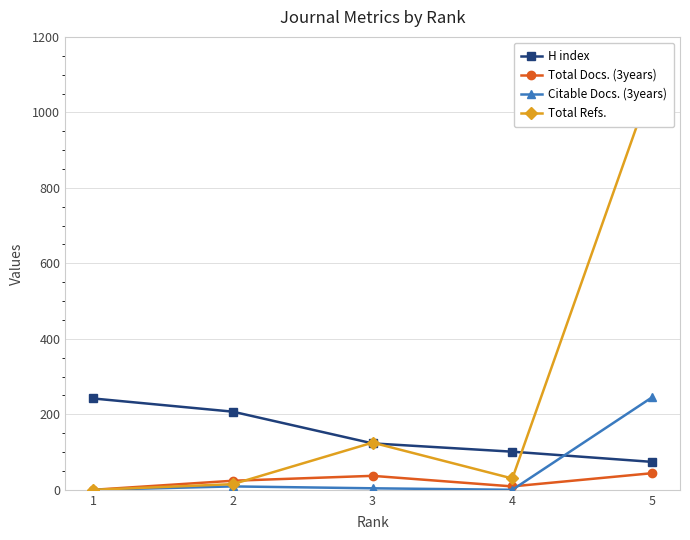

Where is H index nearest to the value 158?

3